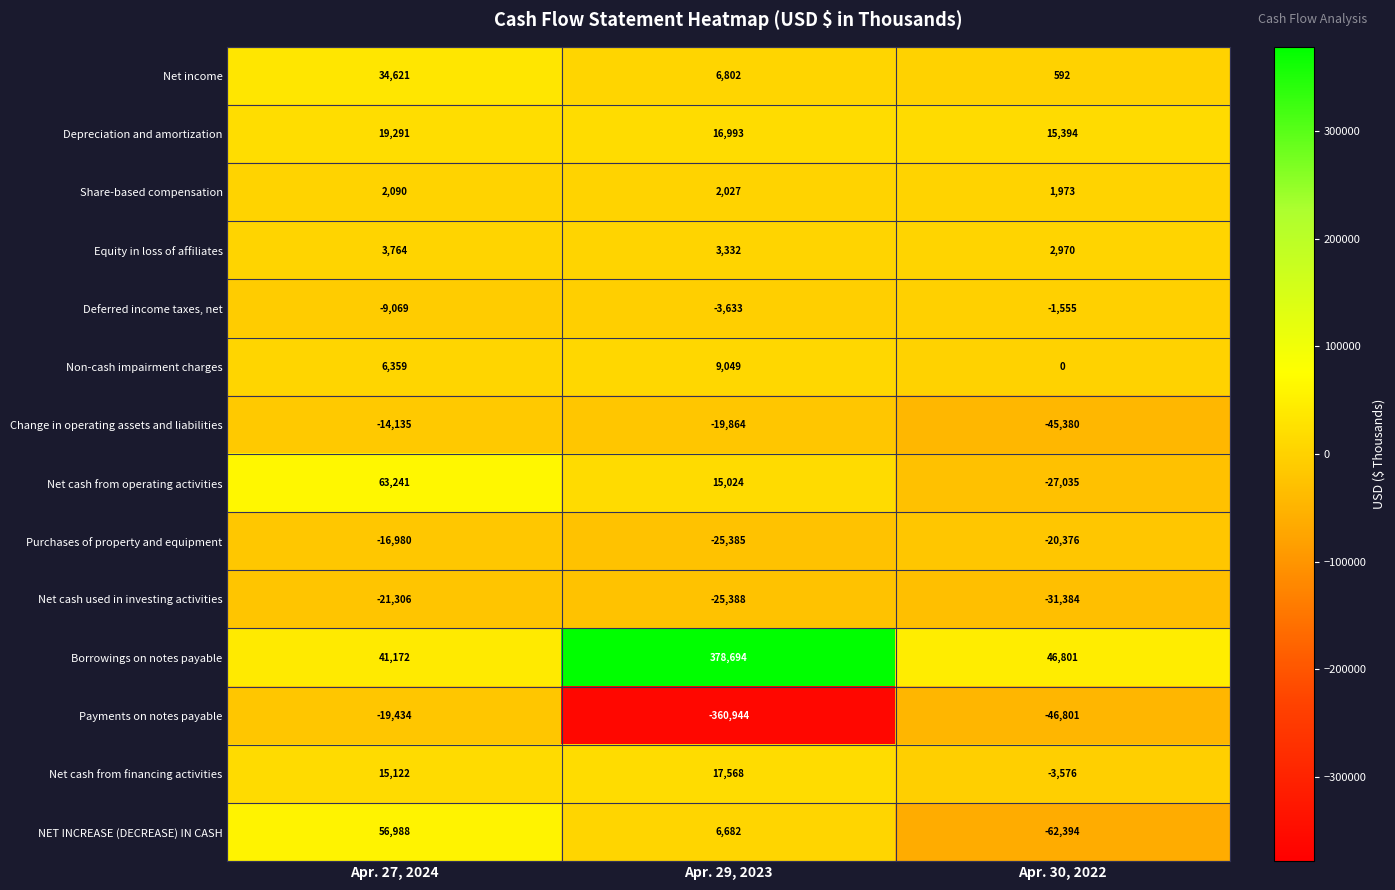

True or false: Change in operating assets and liabilities has a value of -19864 at Apr. 29, 2023.

True